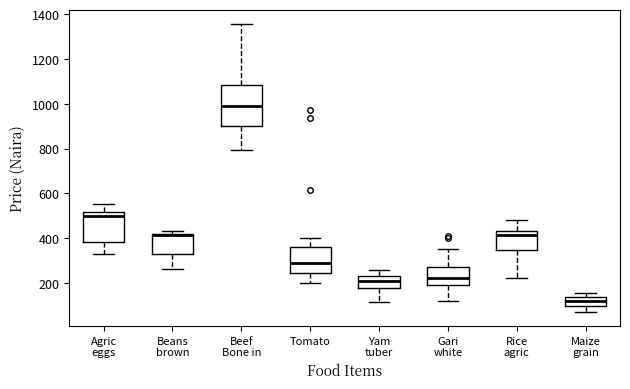

Which box's median line is the highest?

Beef Bone in